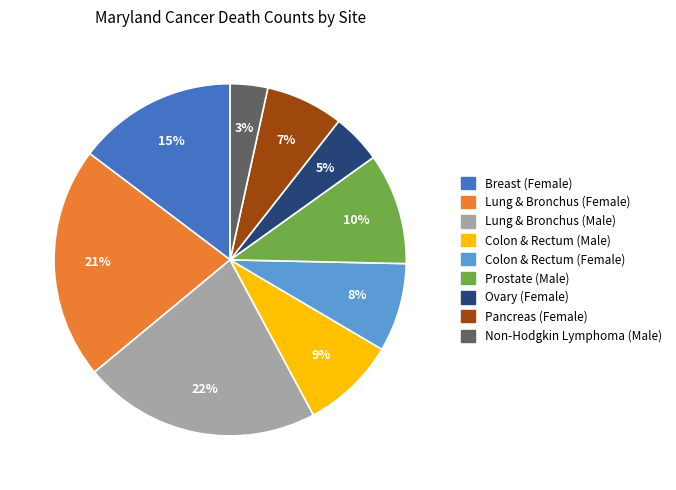

To the nearest percent, what portion does Lung & Bronchus (Female) represent?

21%